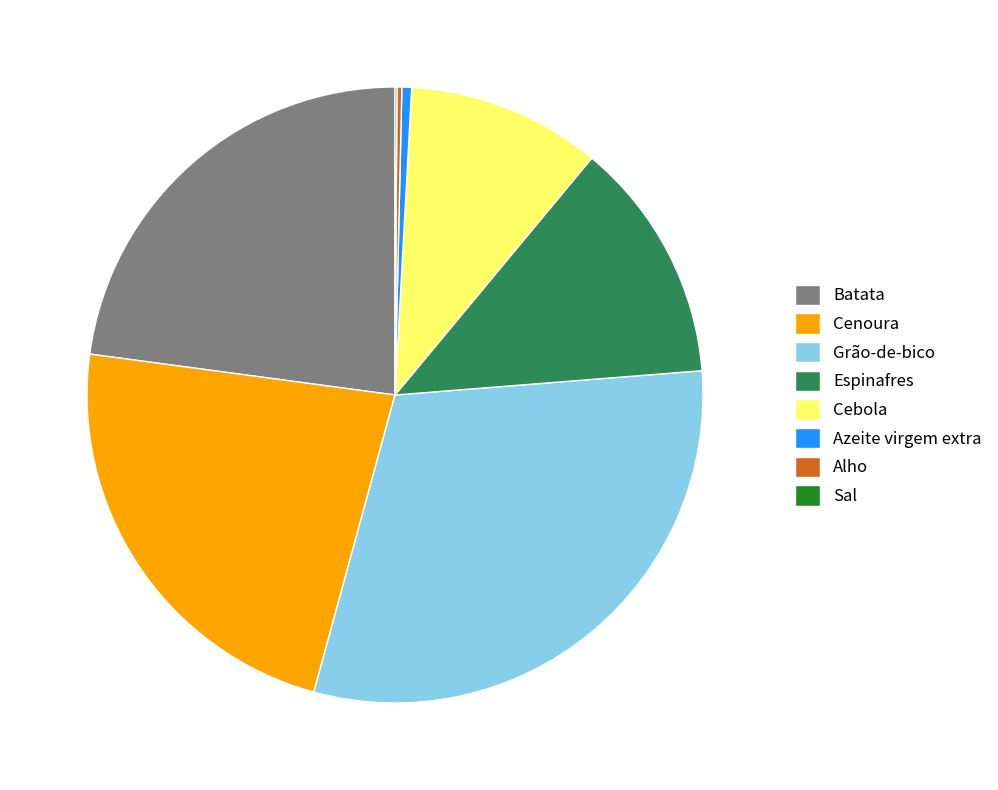

Which category has the biggest portion of the pie?

Grão-de-bico